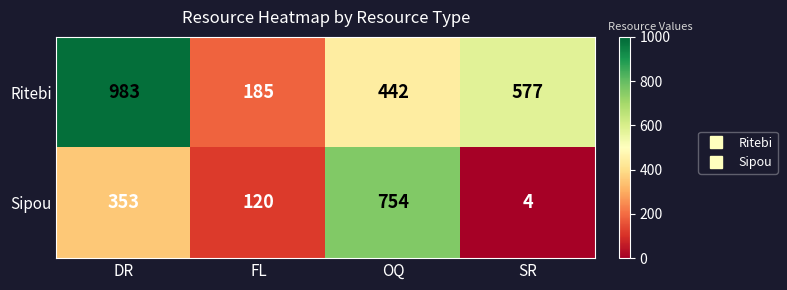

What is the highest value of the Ritebi series?

983